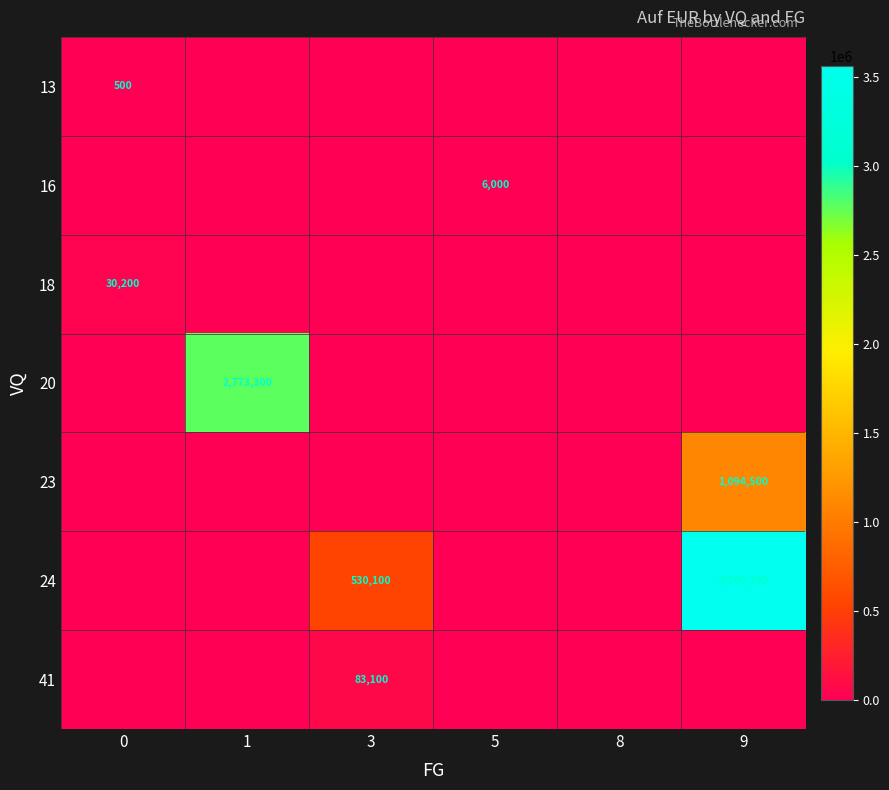

Is it true that 24 equals 219706 at 3?

False